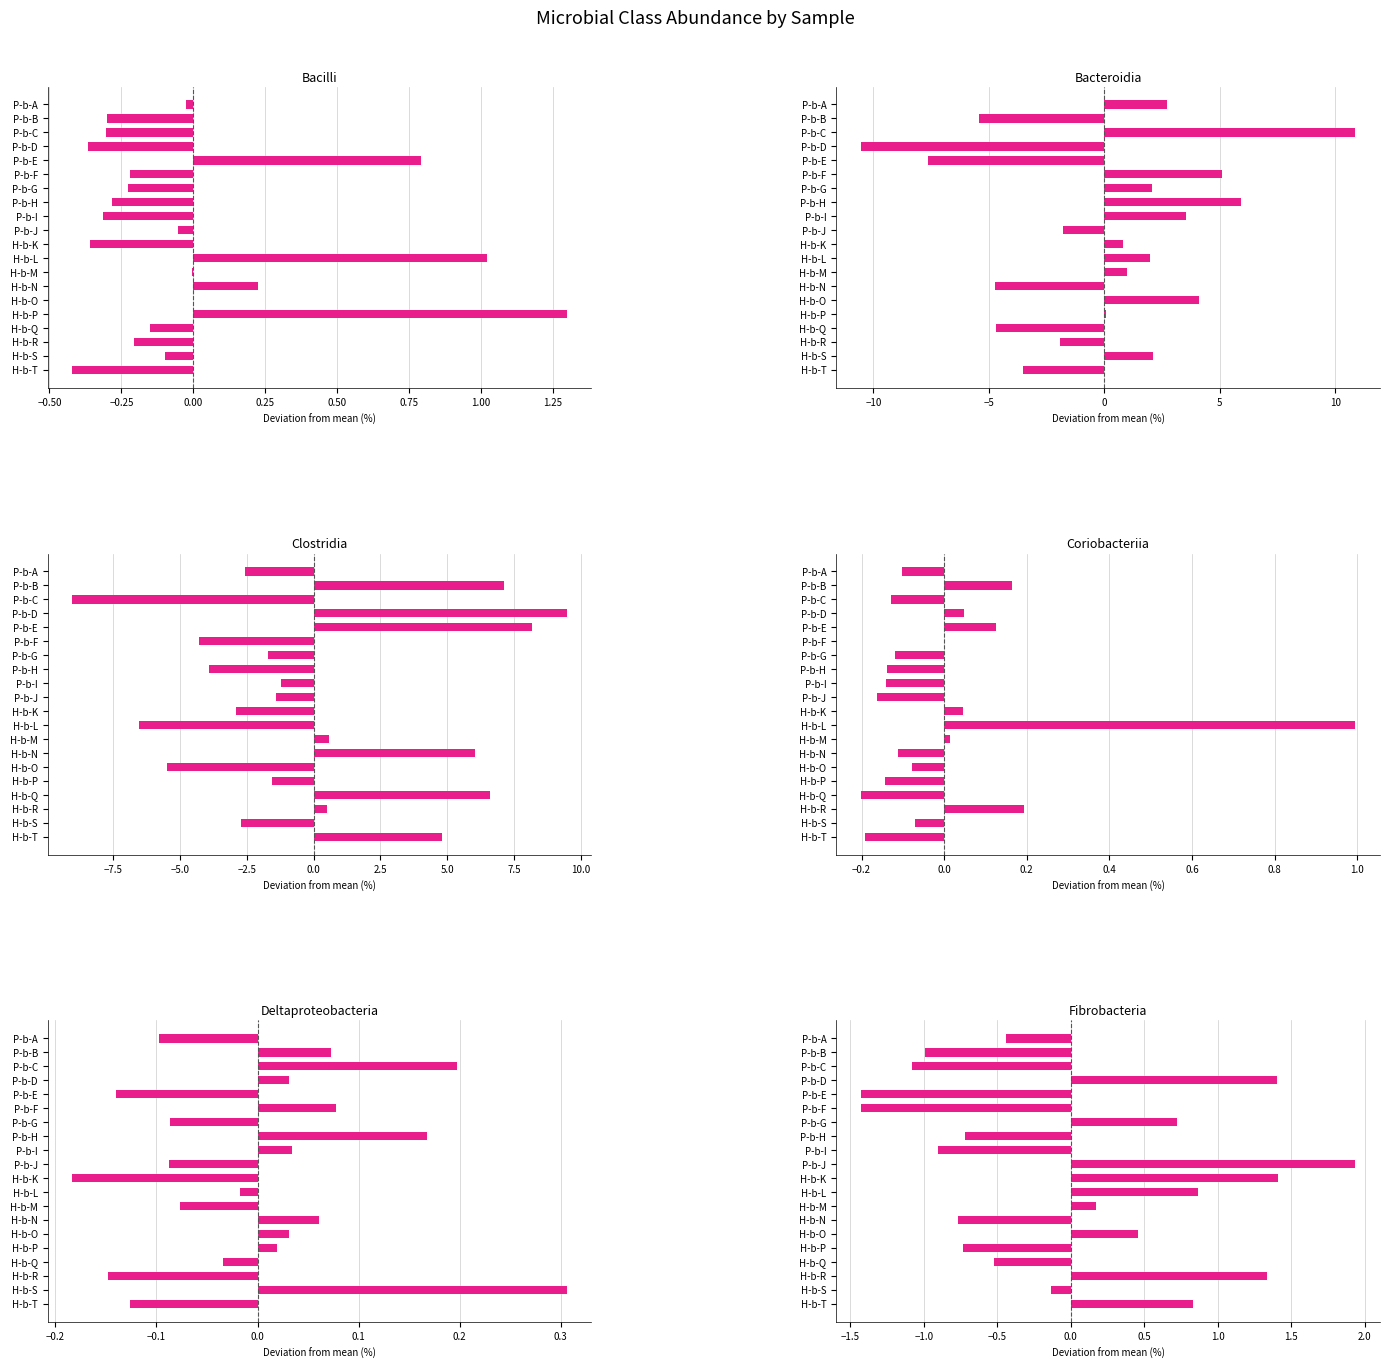

Which series has the largest total across all categories?

Clostridia